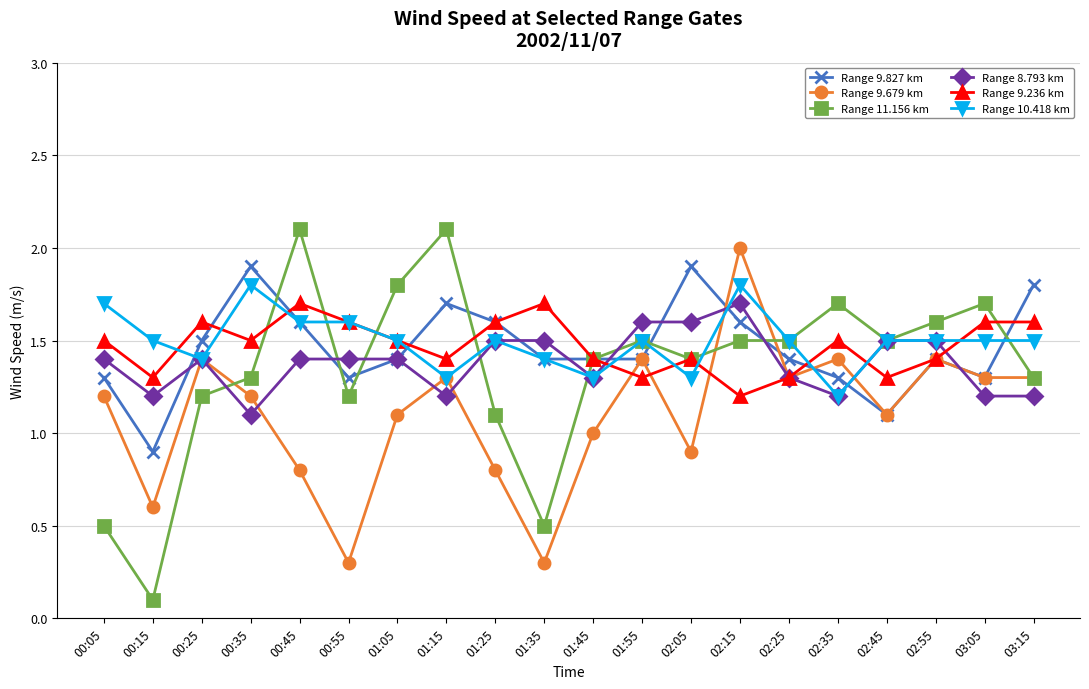

What is the minimum value shown in the chart?

0.1